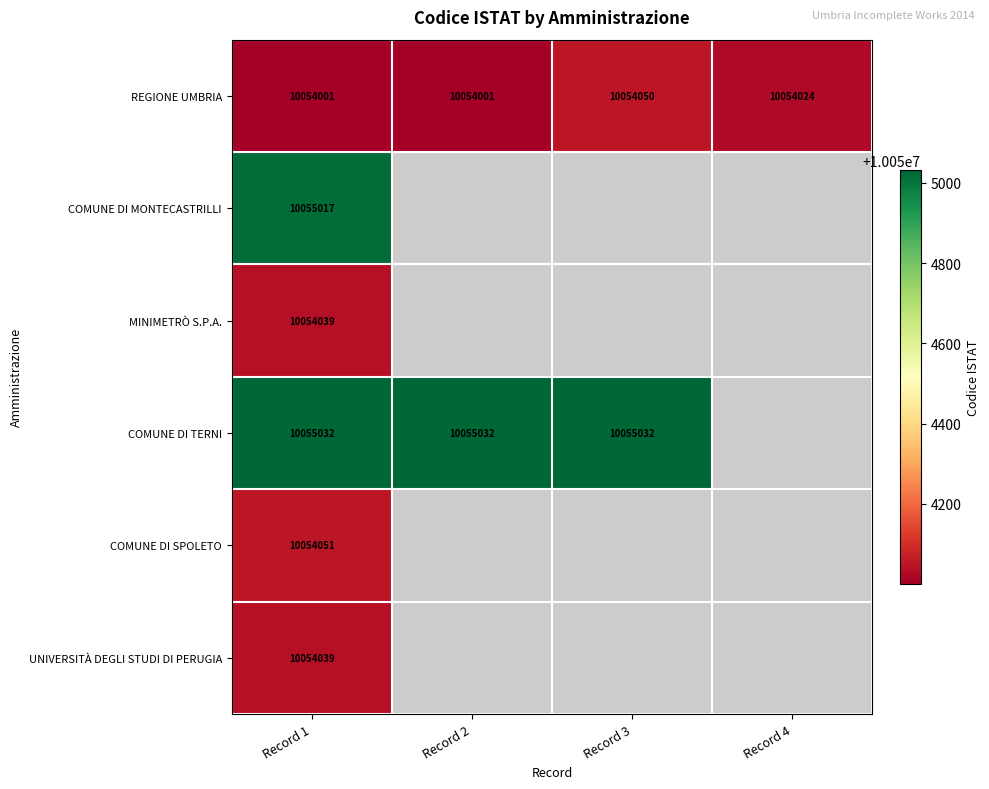

How many values in the REGIONE UMBRIA series are below 10054024?

2